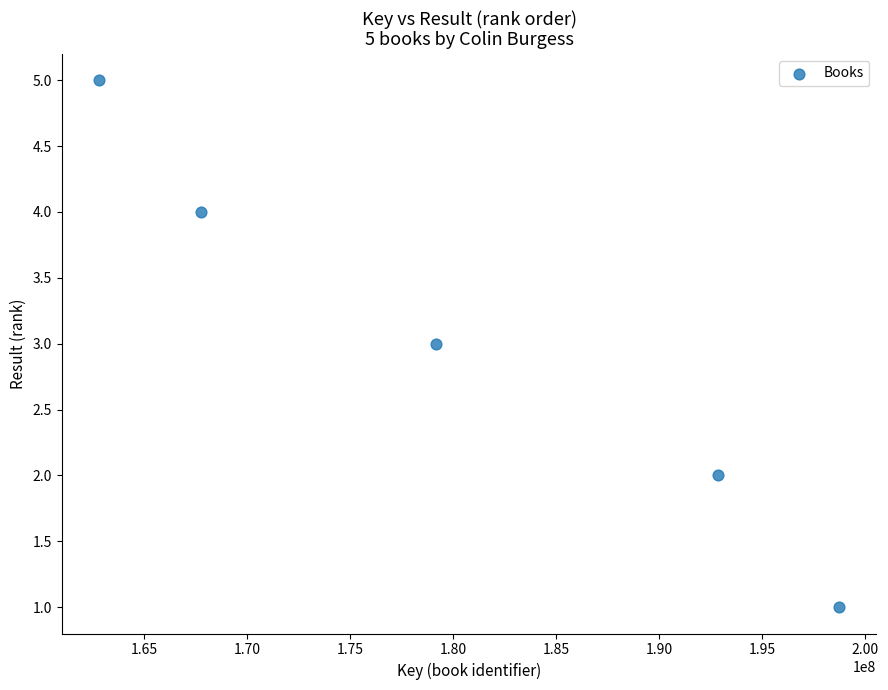

What is the range of X values (max minus min)?

35987526